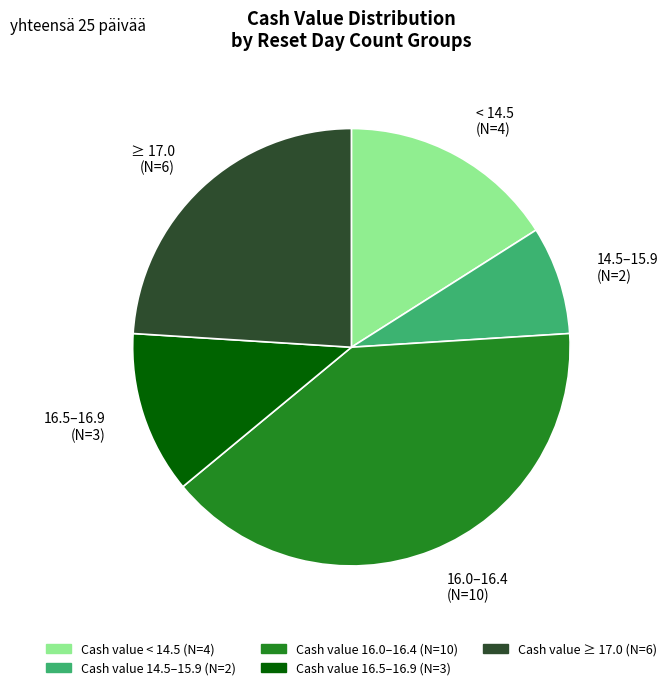

Which slice is the largest?

16.0–16.4 (N=10)